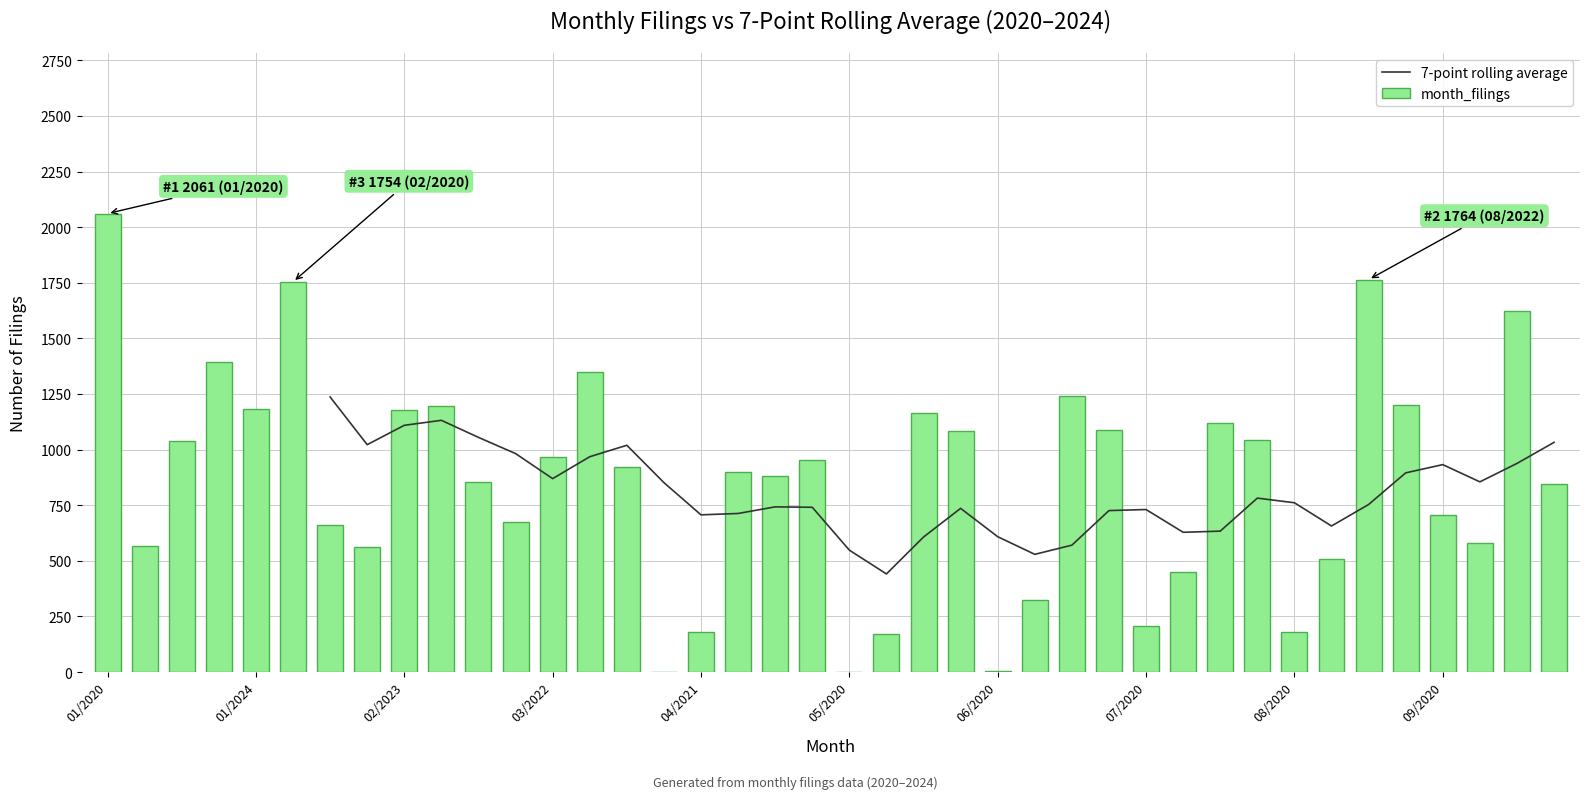

How many values in the 7-point rolling average series exceed 735?

21